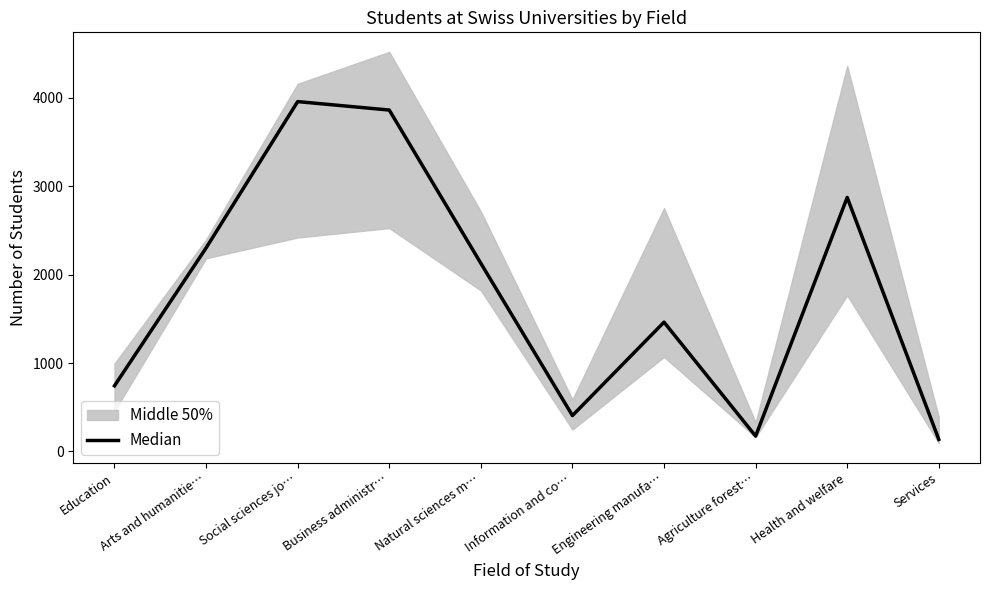

Approximately how many times larger is the value at Agriculture forest… compared to Services?

1.3